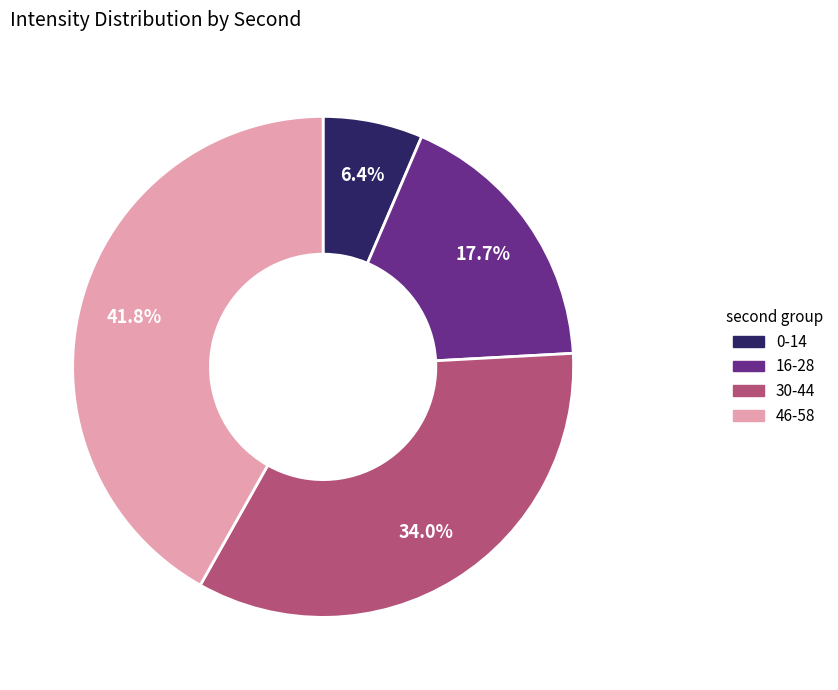

How many slices are in this pie chart?

4